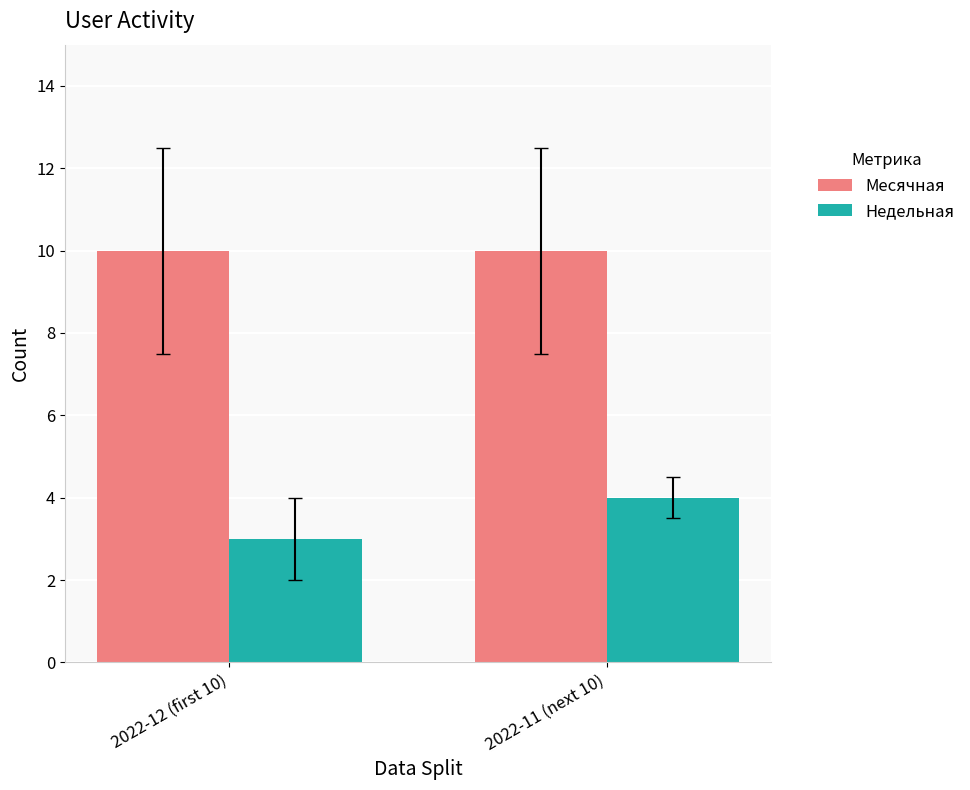

Is the value of Месячная at 2022-11 (next 10) greater than the value of Недельная at 2022-11 (next 10)?

Yes